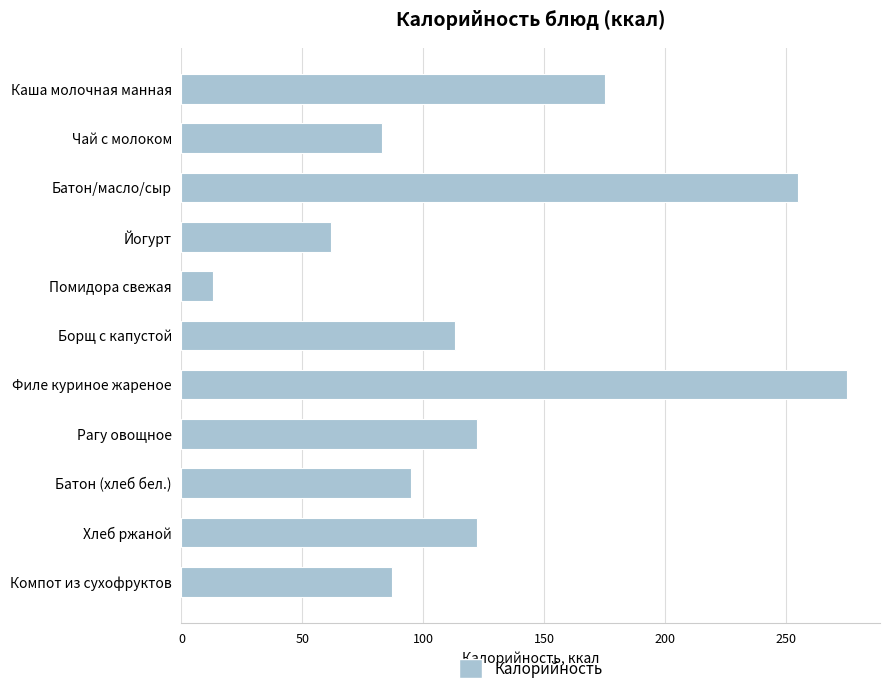

At which category does the chart reach its minimum across all series?

Помидора свежая